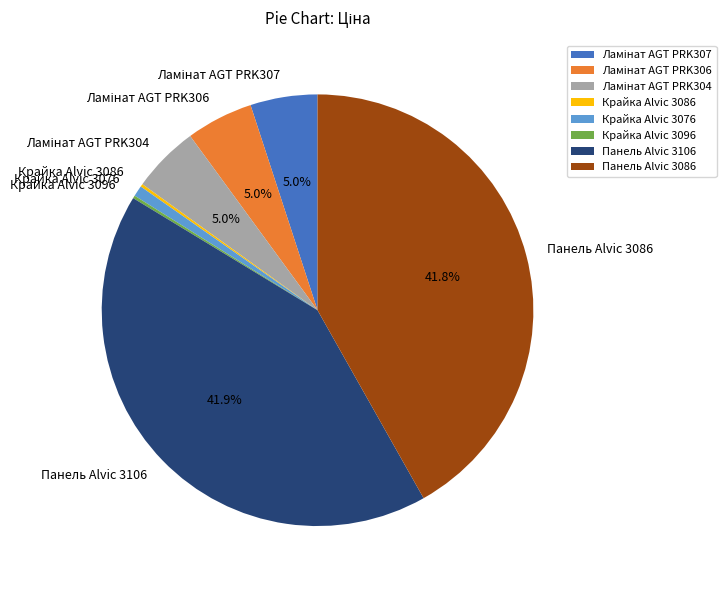

Is Крайка Alvic 3076 the majority of the pie?

No